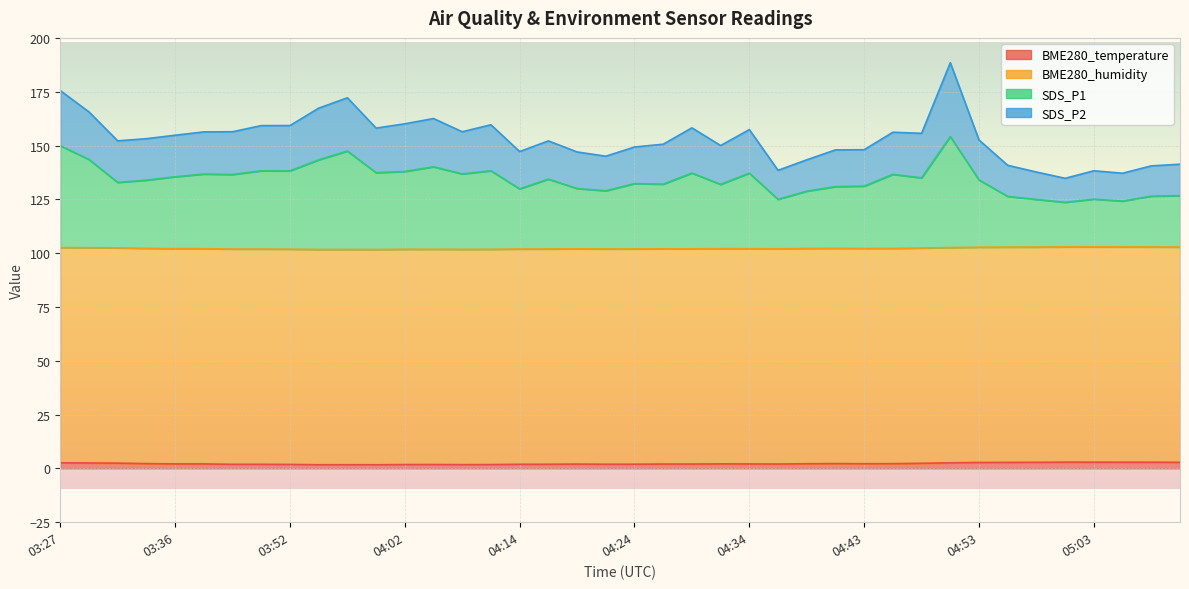

True or false: SDS_P1 and BME280_temperature cross at least once.

False